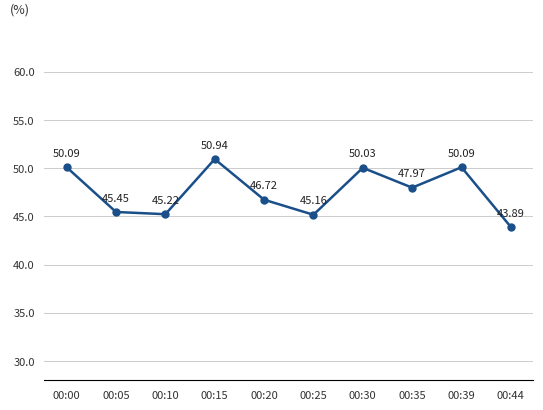

Where is the first local minimum?

00:10